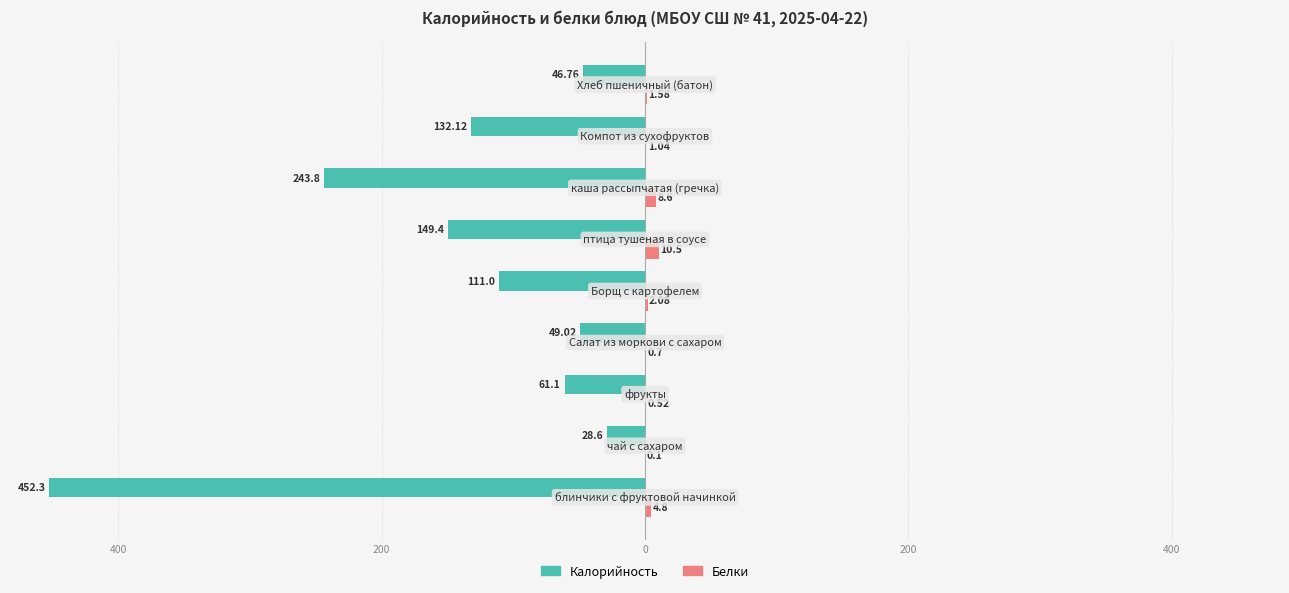

What are all the series names shown in the legend?

Калорийность, Белки